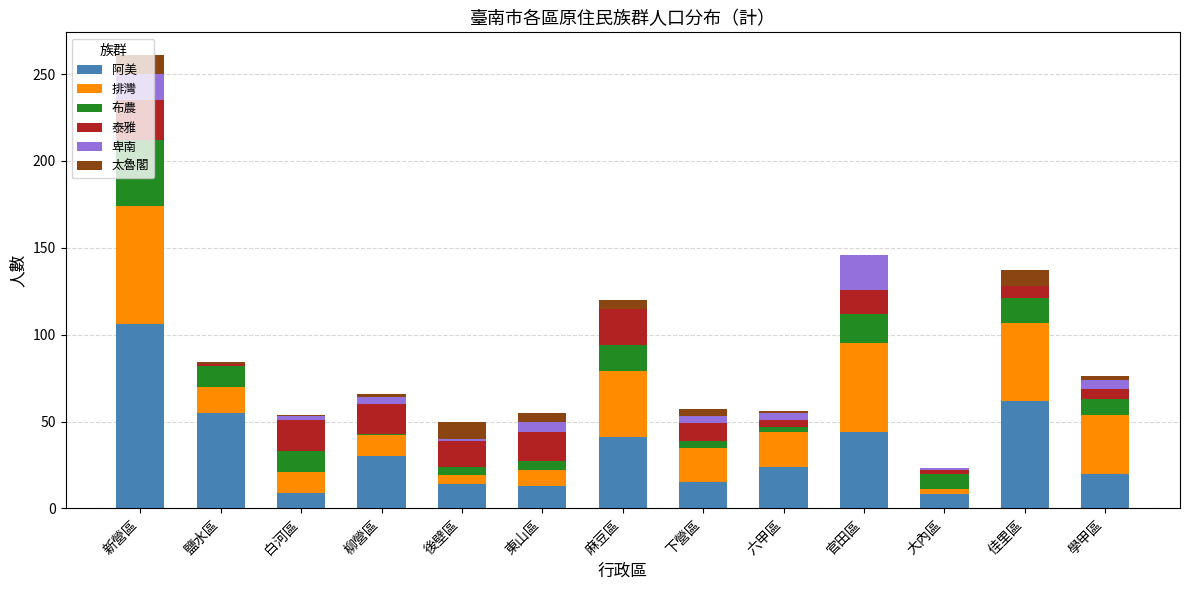

The value of 阿美 at 佳里區 is 62. True or false?

True